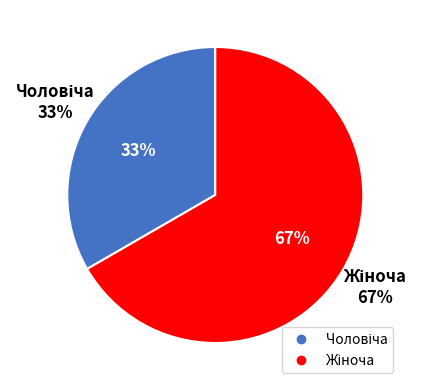

Is it true that Чоловіча is 33% of the pie?

True